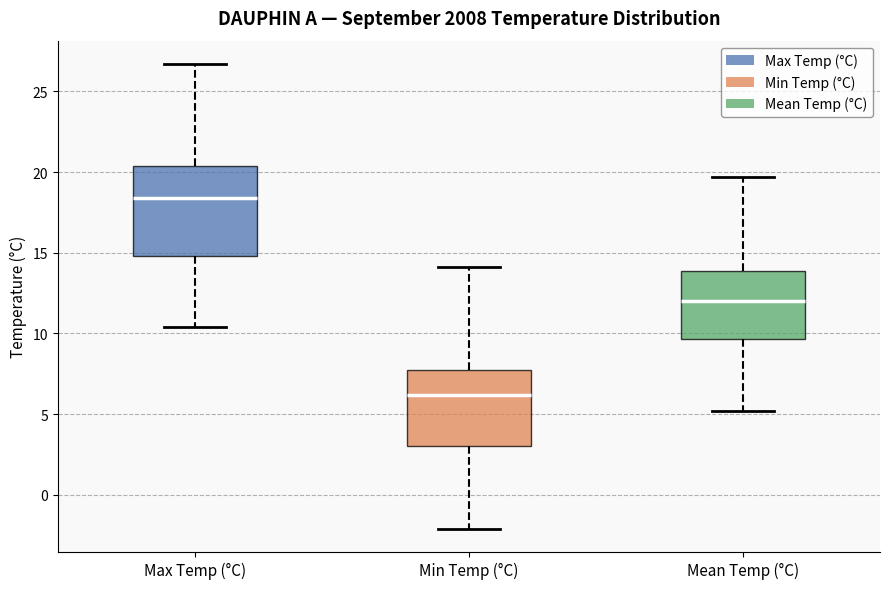

Reading left to right, read every box against the y-axis: the position of its median line, the range the box covers, and the ends of its whiskers. The values are not printed on the chart, so give them approximately, as read against the axis.

Max Temp (°C): median 18.5, box 15.0 to 20.5, whiskers 10.5 to 26.5
Min Temp (°C): median 6.0, box 3.0 to 8.0, whiskers -2.0 to 14.0
Mean Temp (°C): median 12.0, box 9.5 to 14.0, whiskers 5.0 to 19.5